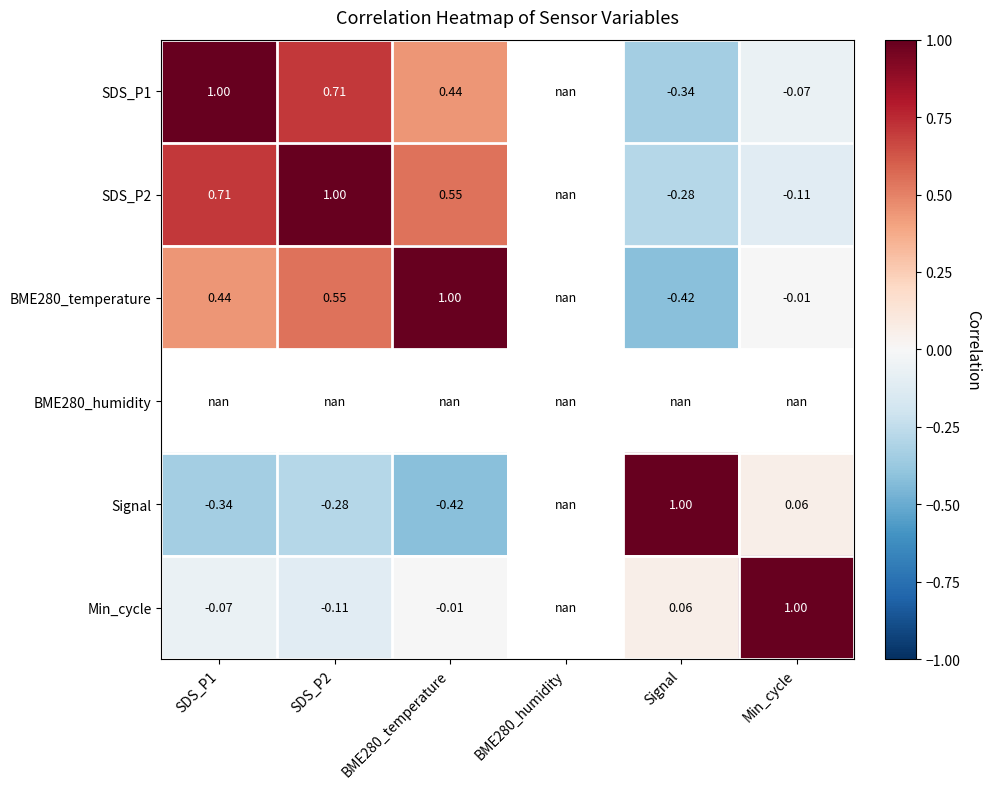

Is the value of Signal at SDS_P1 greater than the value of SDS_P1 at SDS_P1?

No